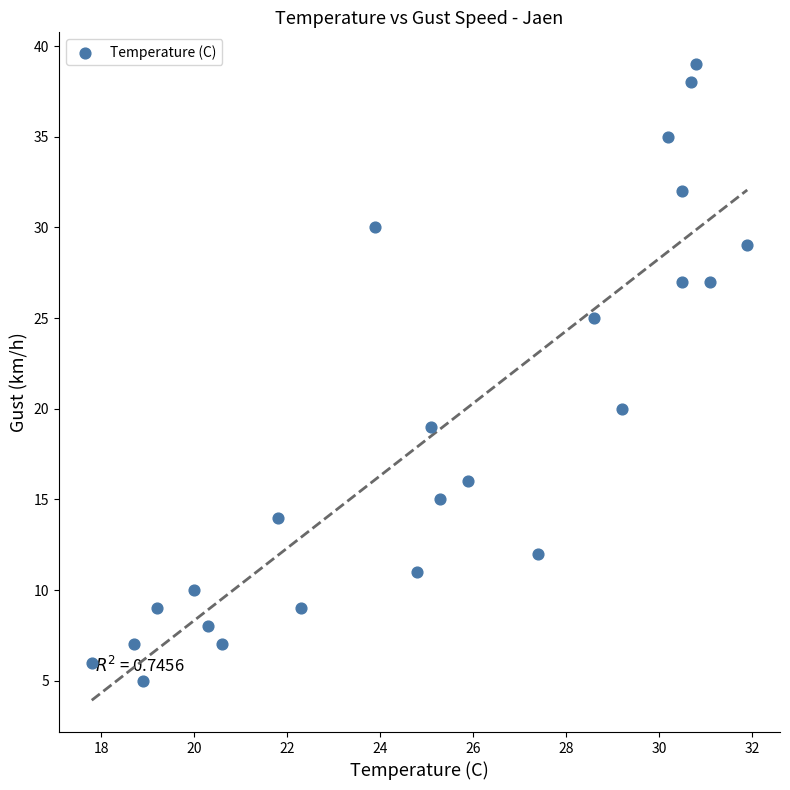

What Y value in the scatter plot is closest to 22?

20